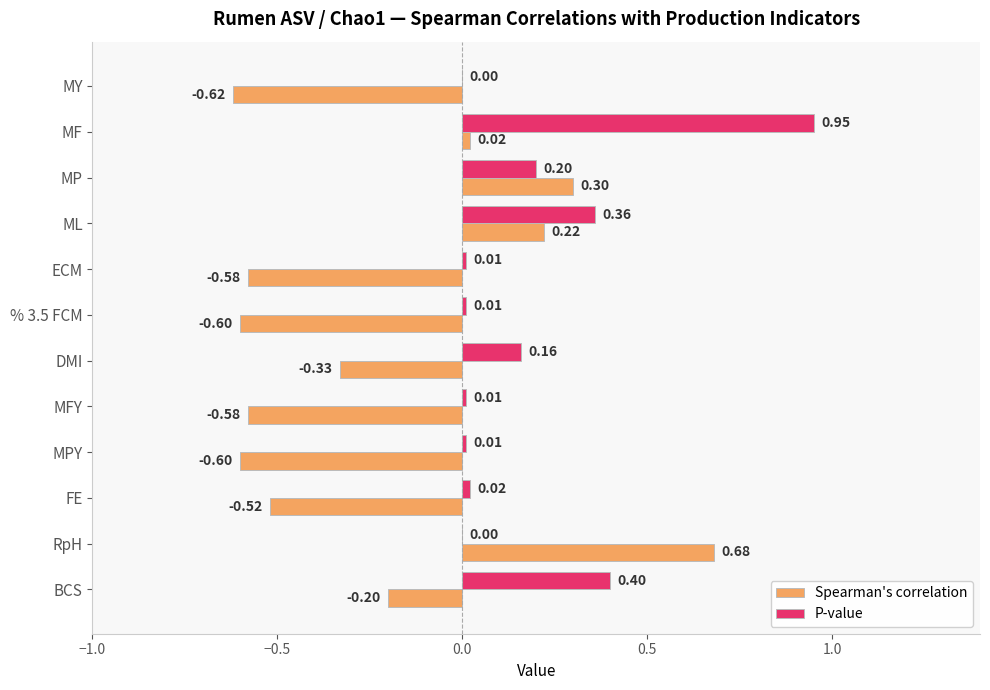

Where is Spearman's correlation nearest to the value 0?

MF